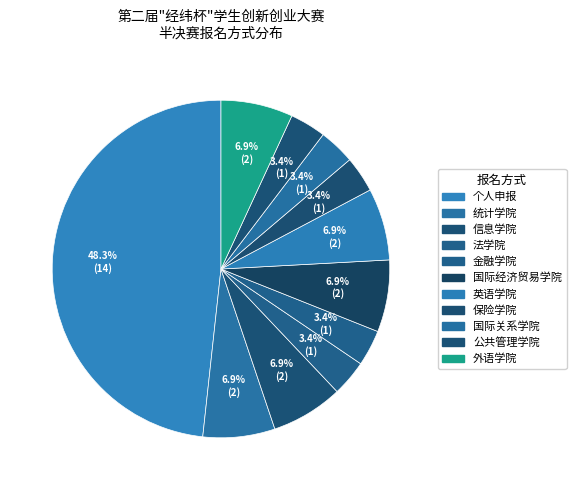

To the nearest percent, what portion does 国际关系学院 represent?

3%